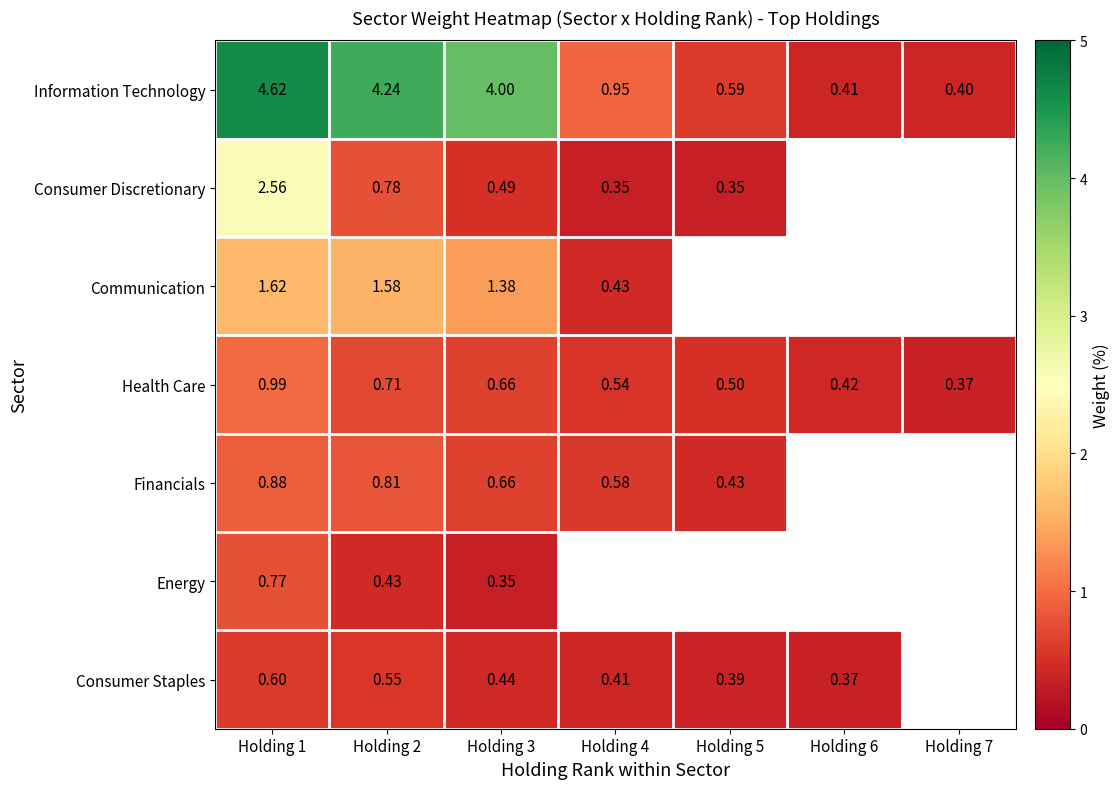

Count the number of data series in this chart.

7